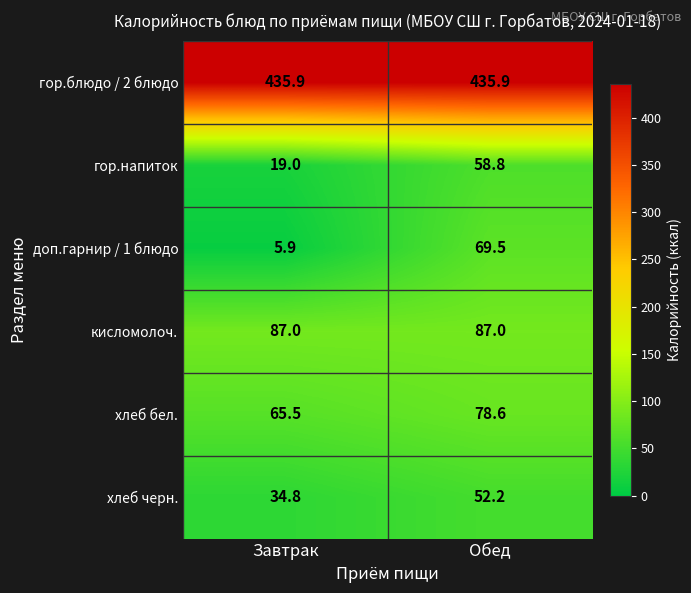

Reading left to right, extract all data points from this chart.

гор.блюдо / 2 блюдо: 435.9	435.9
гор.напиток: 19.0	58.8
доп.гарнир / 1 блюдо: 5.9	69.5
кисломолоч.: 87.0	87.0
хлеб бел.: 65.5	78.6
хлеб черн.: 34.8	52.2